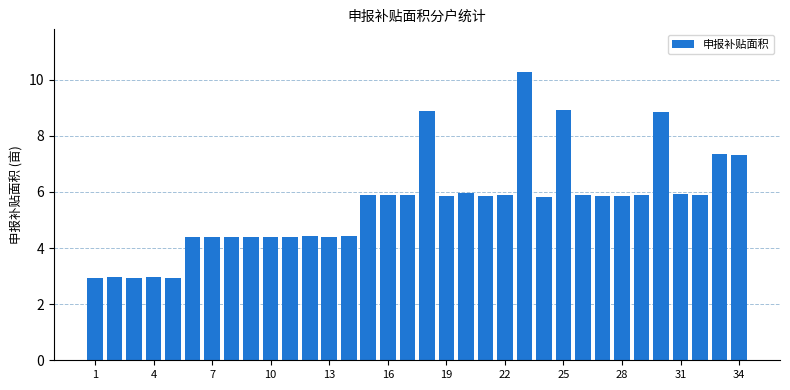

How many bars are there in total?

34